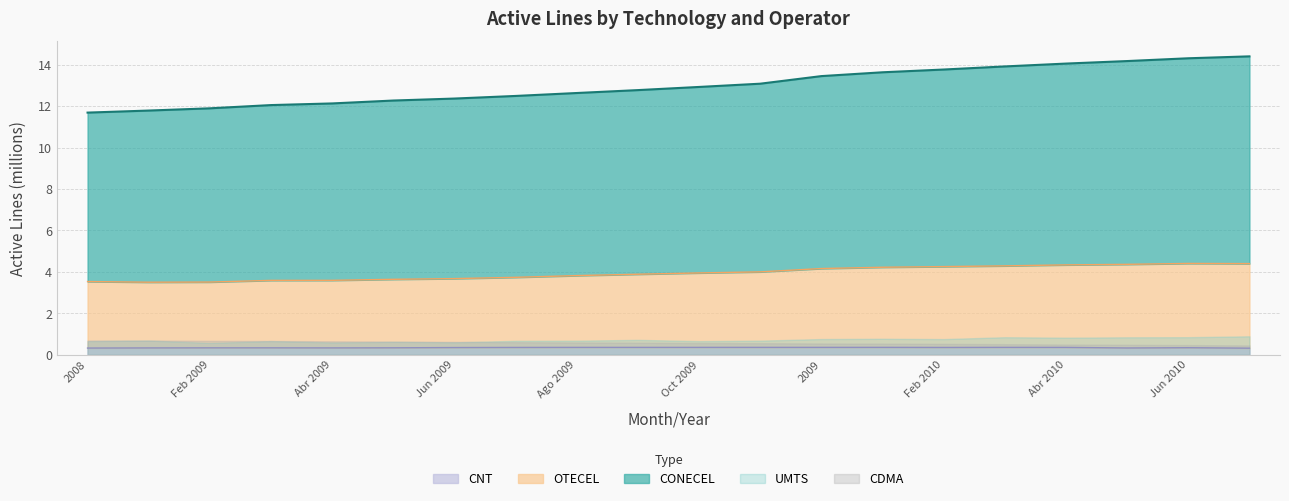

In CNT, how many points are lower than both neighbors (excluding endpoints)?

3